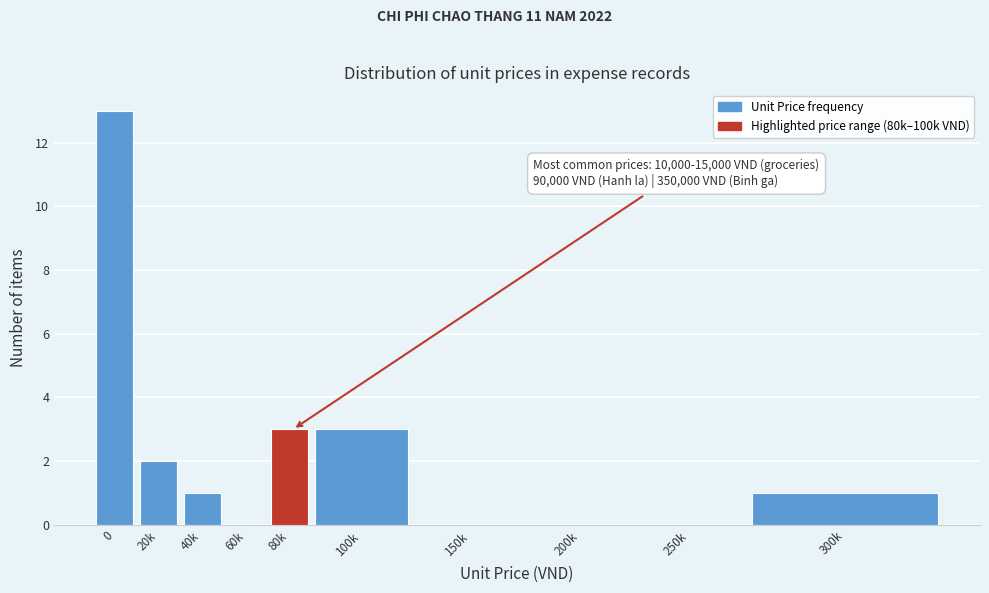

Reading left to right, extract all data points from this chart.

0=13	20k=2	40k=1	60k=0	80k=3	100k=3	150k=0	200k=0	250k=0	300k=1